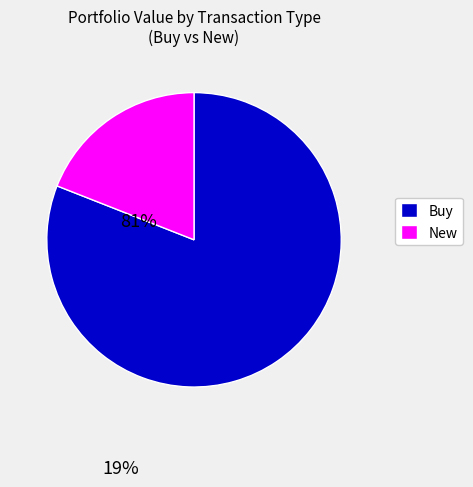

Is there any slice that represents more than half of the pie?

Yes